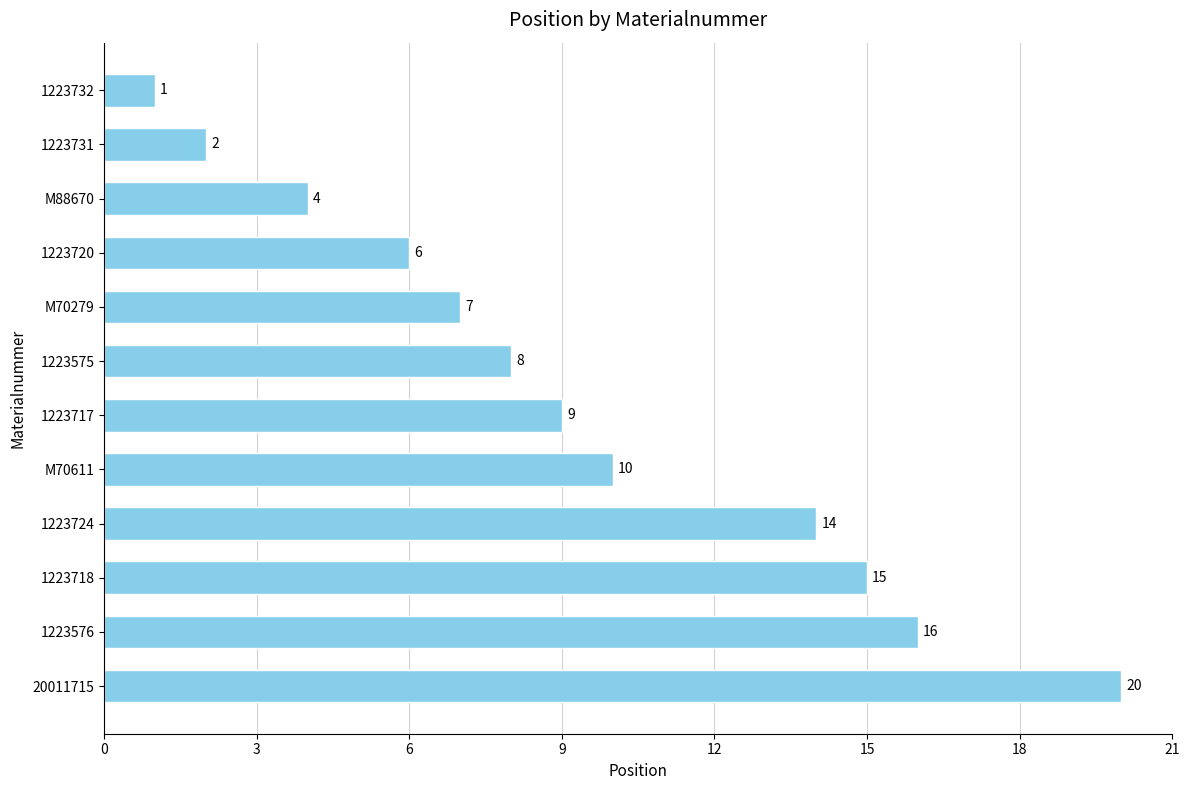

What is the difference between the values at M88670 and 20011715?

16